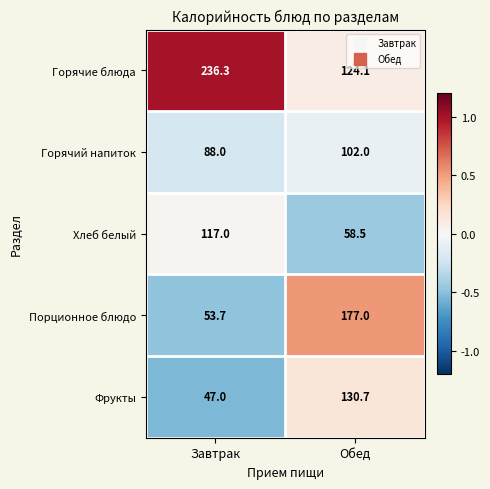

Is the value of Хлеб белый at Завтрак greater than the value of Порционное блюдо at Завтрак?

Yes